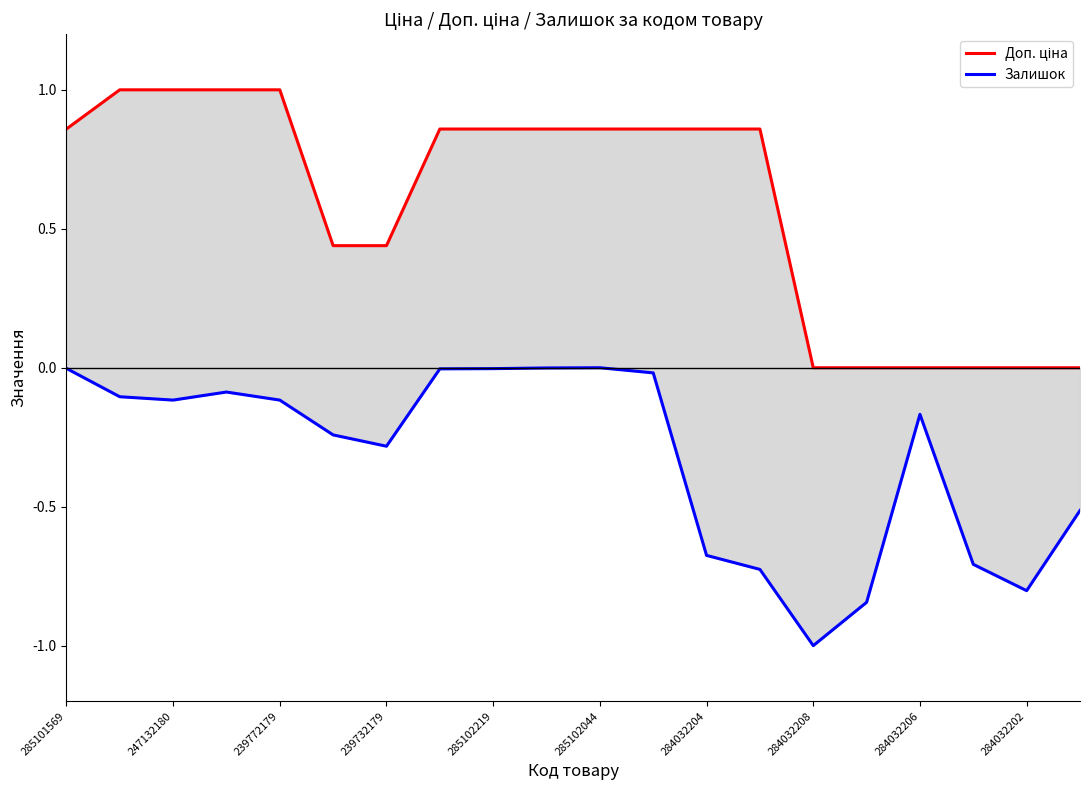

The value of Доп. ціна at 285102219 is 1.5. True or false?

False